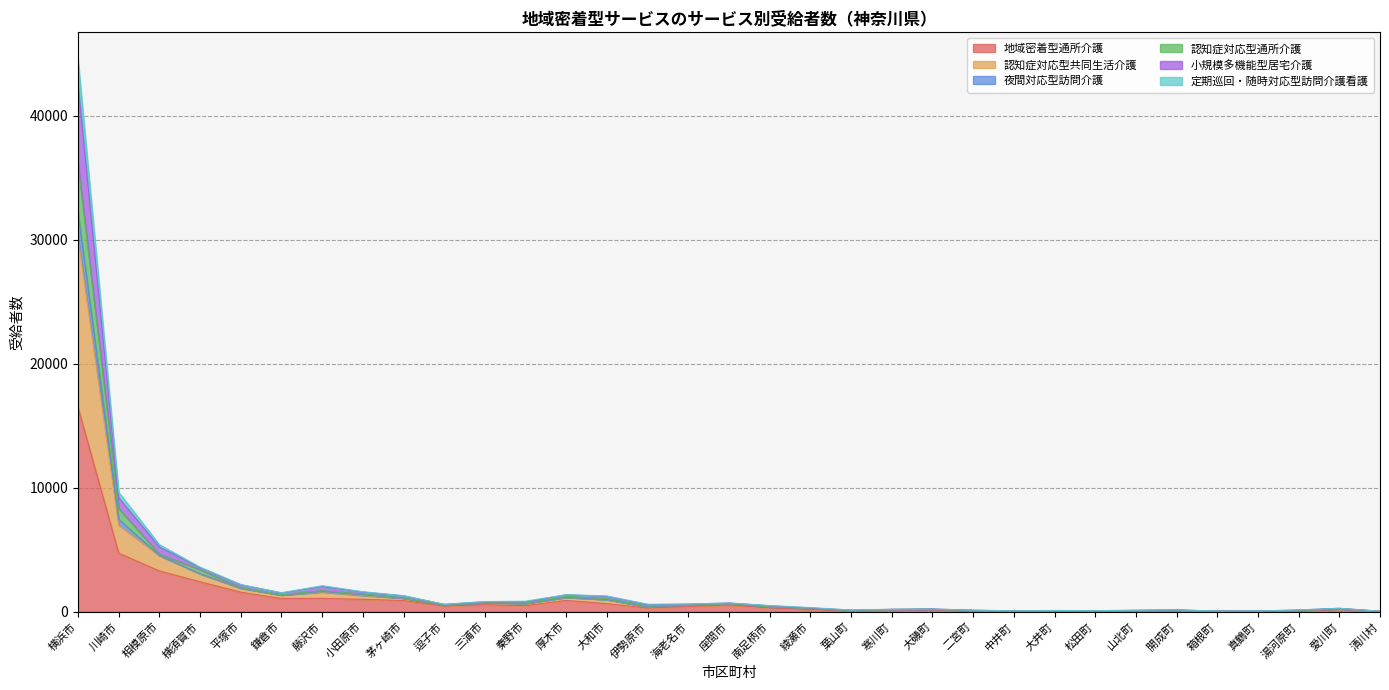

At which category is the sum across all series the highest?

横浜市